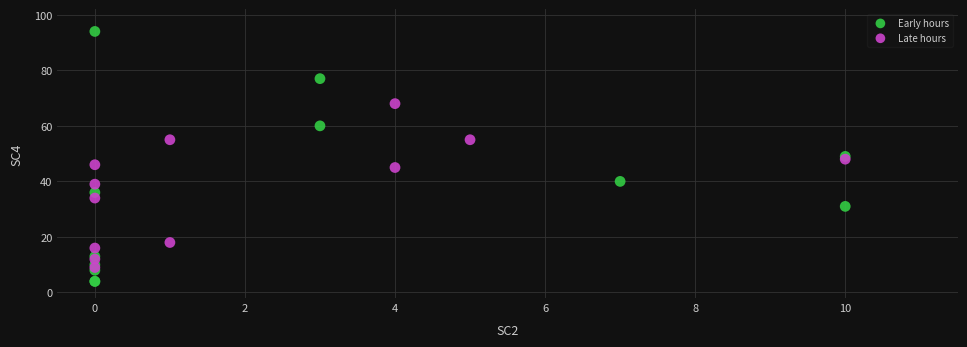

Which series contains the highest Y value?

Early hours